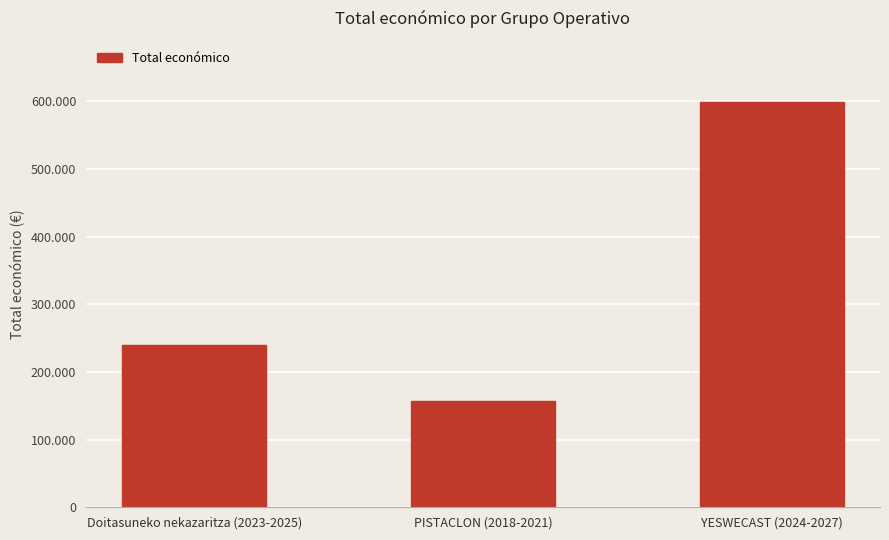

How many values are between 157500 and 599792?

3